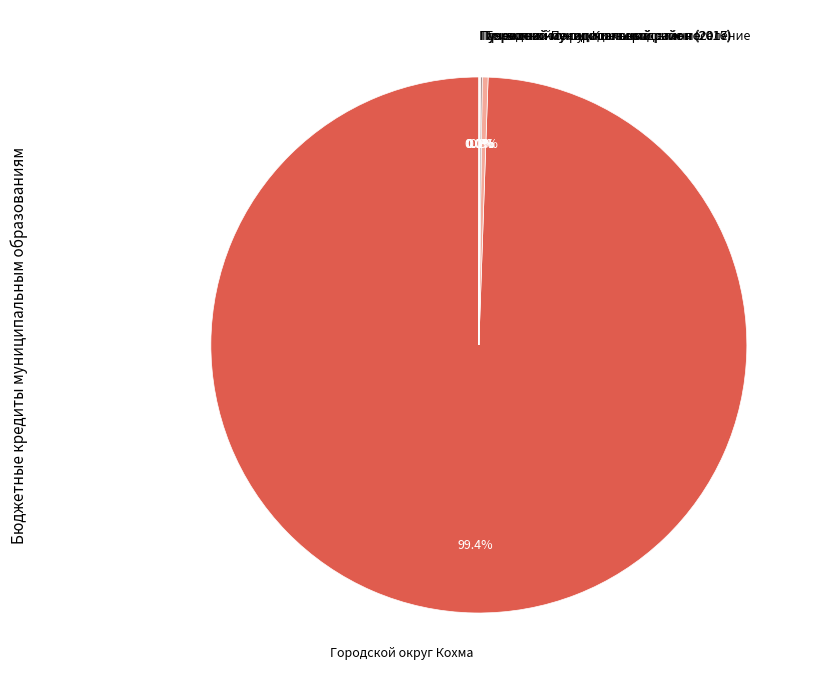

What is the largest slice in the pie chart?

Городской округ Кохма